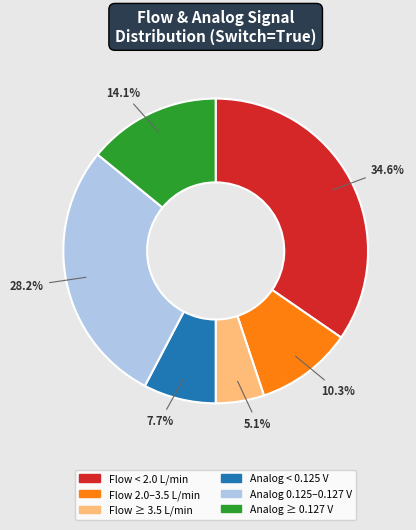

Count the number of slices in the pie.

6